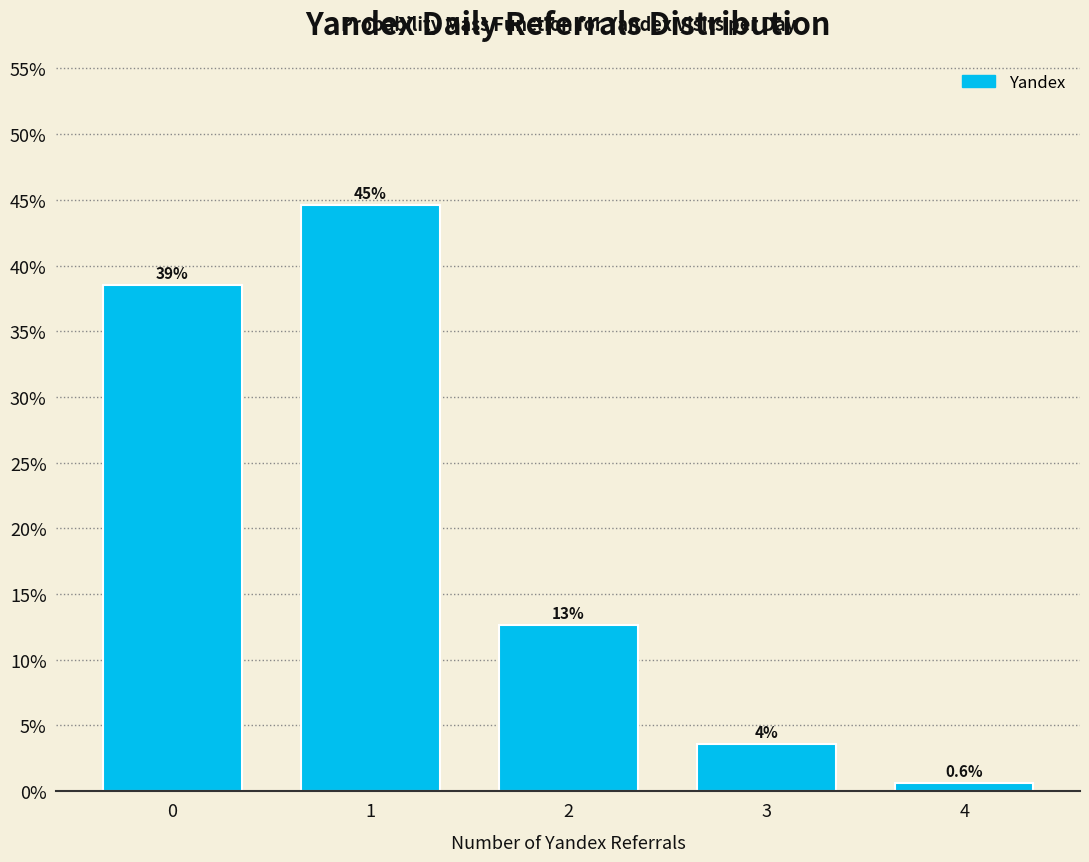

Are the bars horizontal?

No